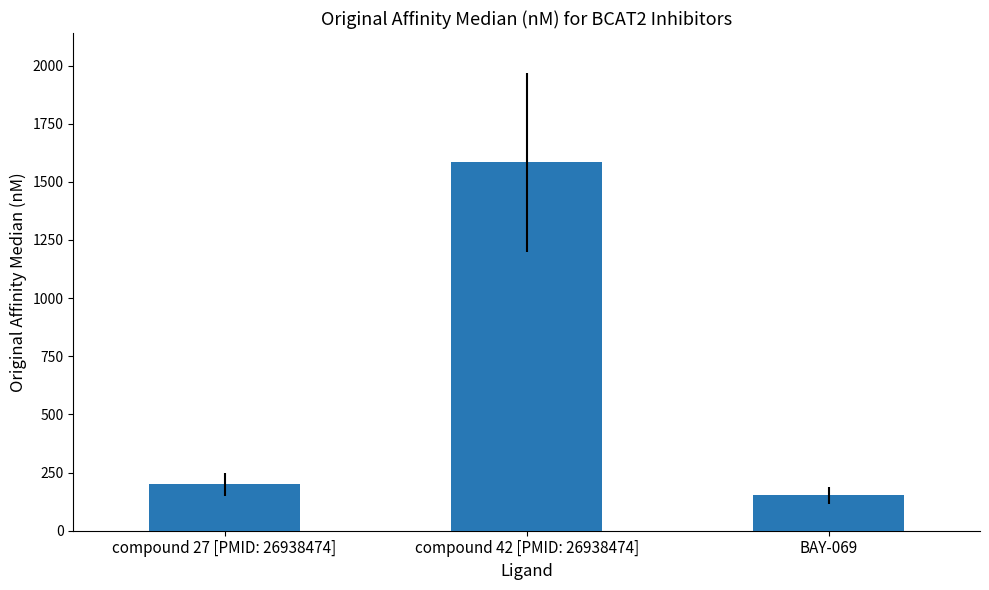

What is the label of the 2nd bar from the right?

compound 42 [PMID: 26938474]